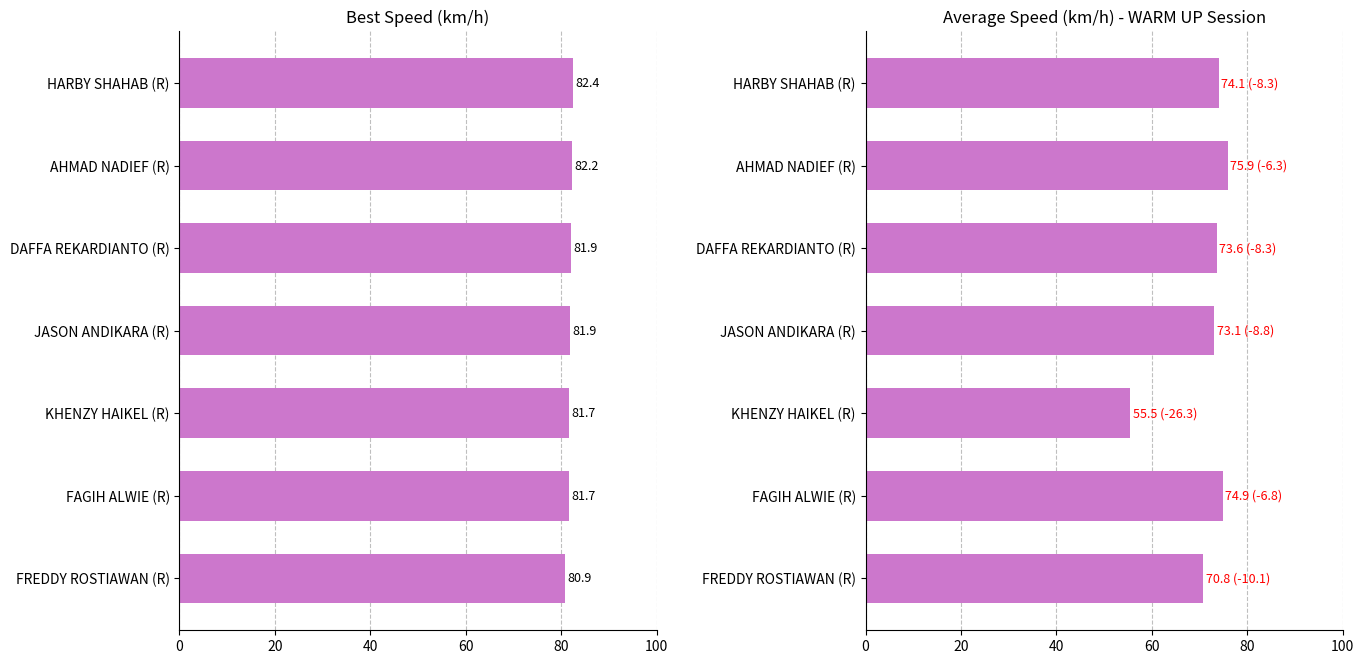

What is the smallest value displayed?

55.5